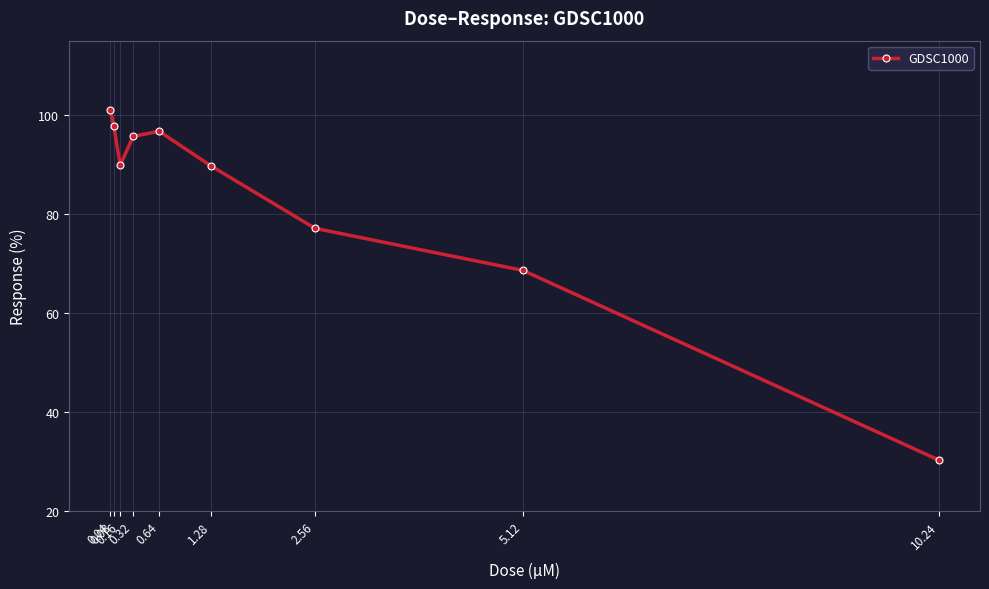

What is the difference between the second highest and second lowest values?

29.2